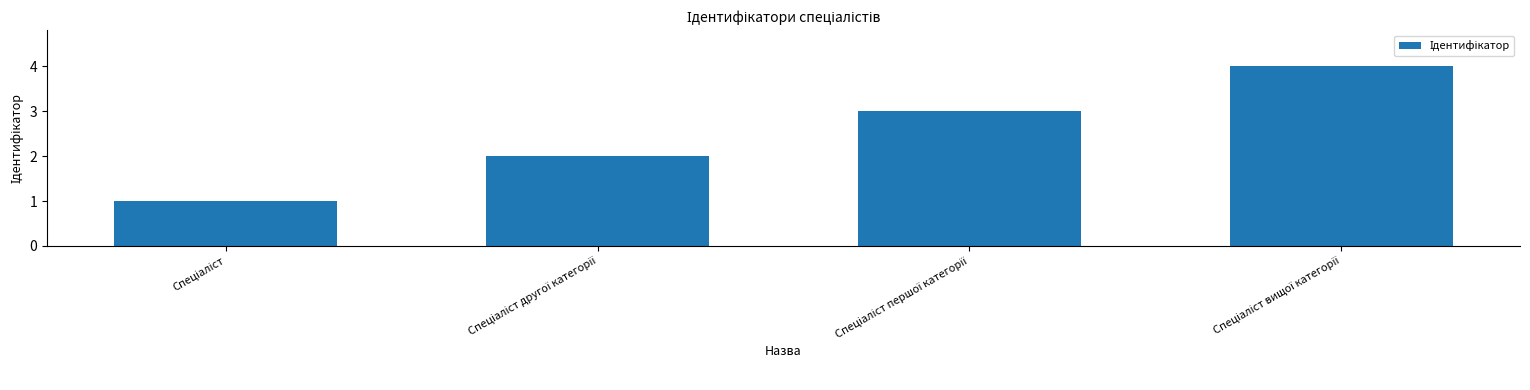

What is the difference between the maximum and minimum values?

3